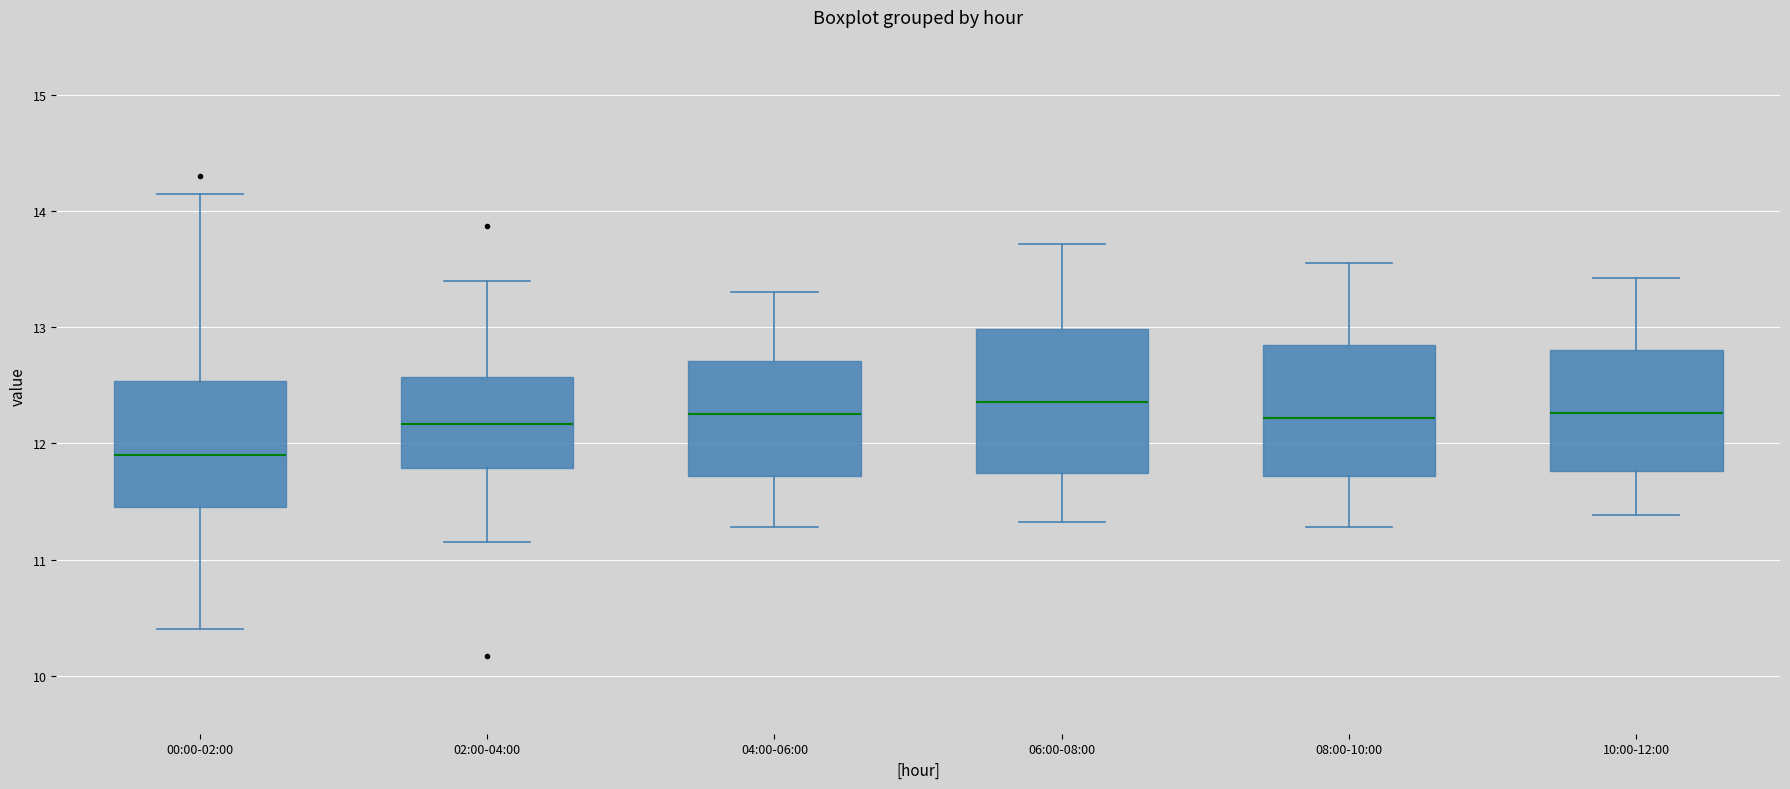

Reading left to right, transcribe this box plot: for each box, give where its median line is, the range the box spans, and where its two whiskers end, as read against the y-axis. The values are not printed on the chart, so give them approximately, as read against the axis.

00:00-02:00: median 11.9, box 11.5 to 12.5, whiskers 10.4 to 14.2
02:00-04:00: median 12.2, box 11.8 to 12.6, whiskers 11.2 to 13.4
04:00-06:00: median 12.3, box 11.7 to 12.7, whiskers 11.3 to 13.3
06:00-08:00: median 12.4, box 11.7 to 13.0, whiskers 11.3 to 13.7
08:00-10:00: median 12.2, box 11.7 to 12.8, whiskers 11.3 to 13.6
10:00-12:00: median 12.3, box 11.8 to 12.8, whiskers 11.4 to 13.4